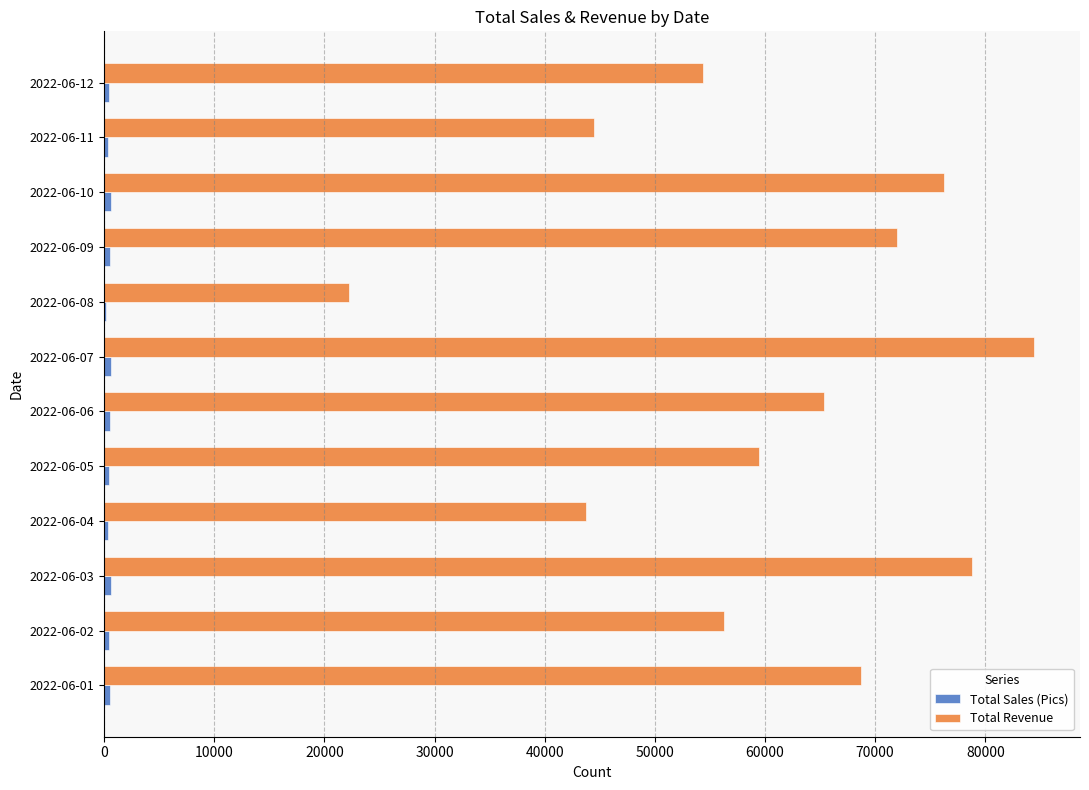

Which category has the highest value across all series?

2022-06-07